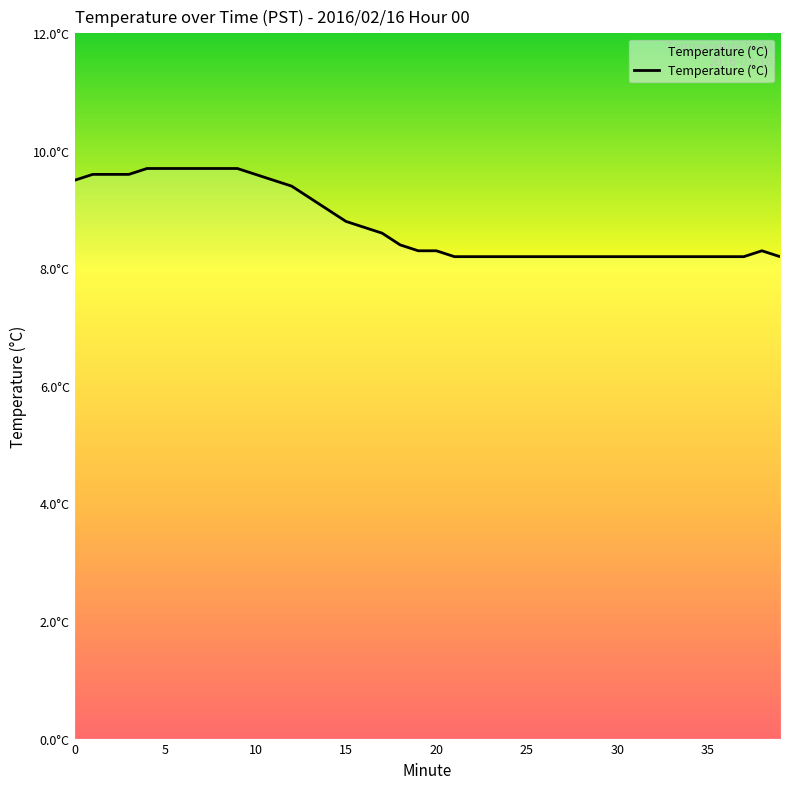

Reading left to right, list all the values displayed in this chart.

9.5	9.6	9.6	9.6	9.7	9.7	9.7	9.7	9.7	9.7	9.6	9.5	9.4	9.2	9.0	8.8	8.7	8.6	8.4	8.3	8.3	8.2	8.2	8.2	8.2	8.2	8.2	8.2	8.2	8.2	8.2	8.2	8.2	8.2	8.2	8.2	8.2	8.2	8.3	8.2